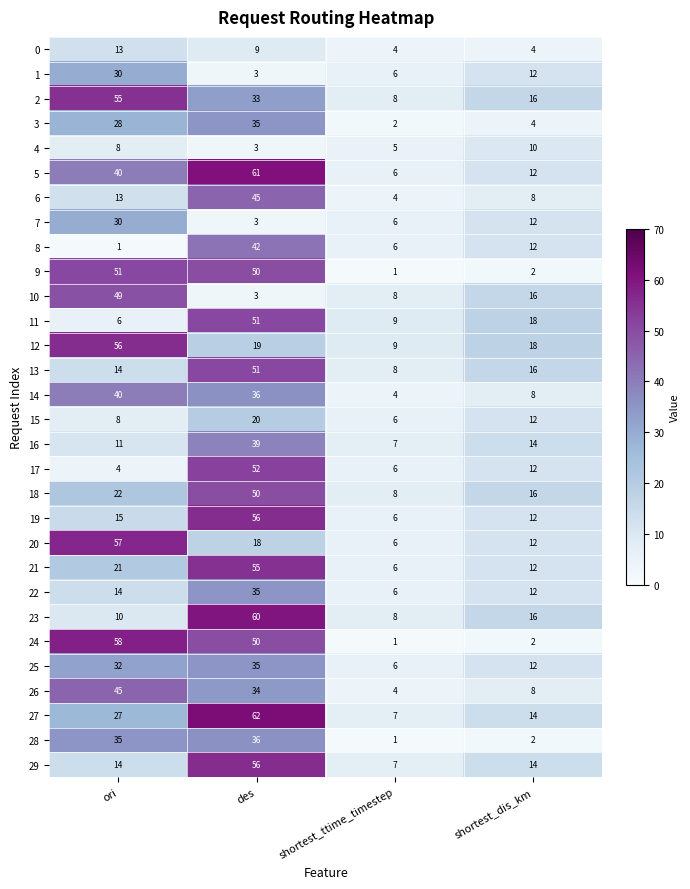

At which category is the sum across all series the highest?

des